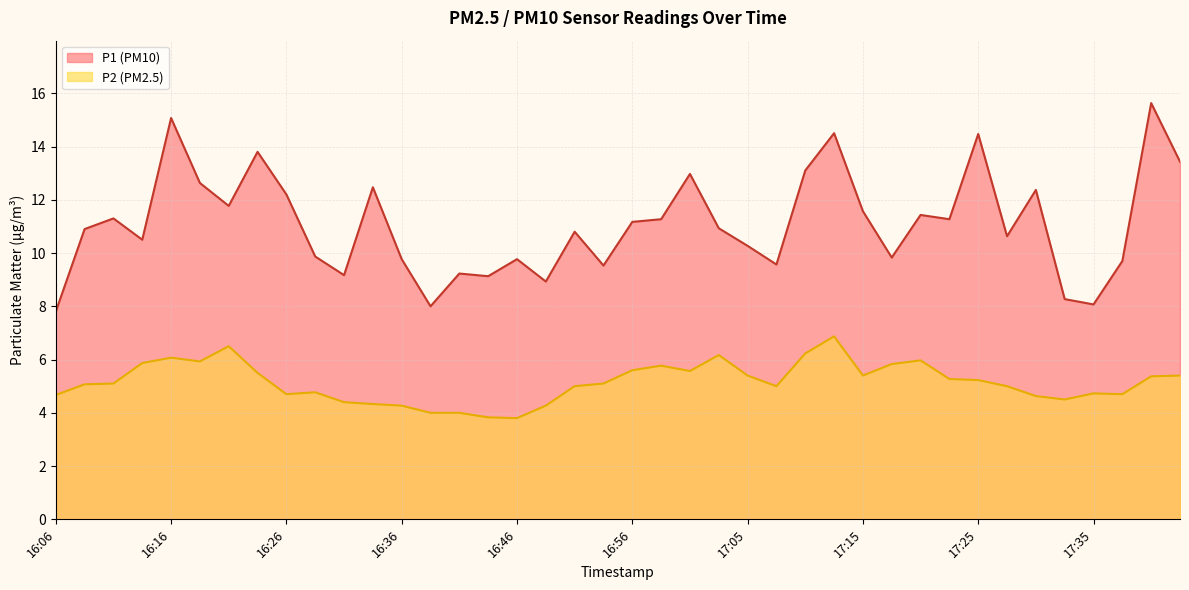

What is the approximate value of P1 at 17:25?

14.5